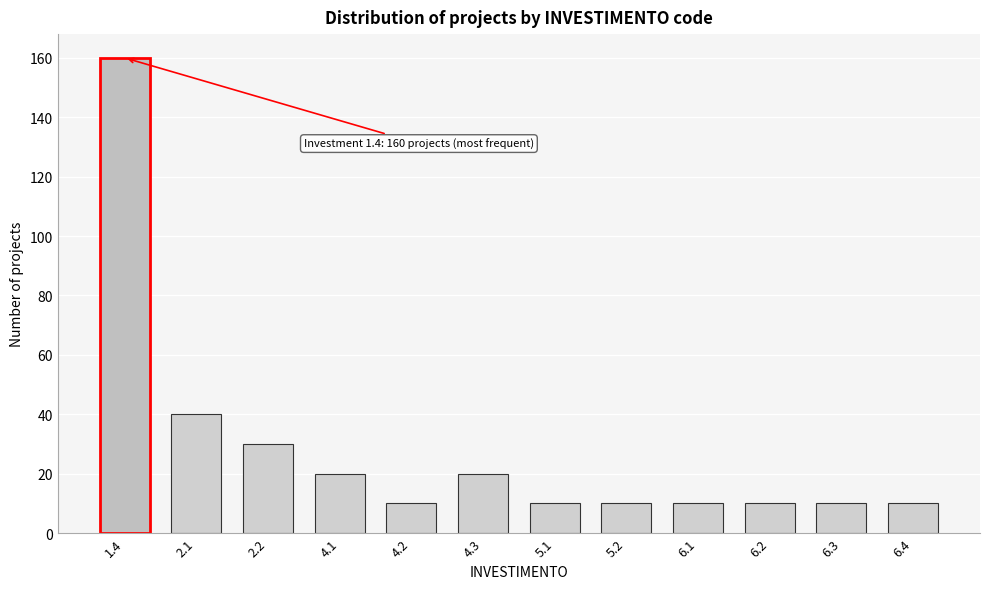

Reading left to right, what are all the values shown in this chart?

160	40	30	20	10	20	10	10	10	10	10	10